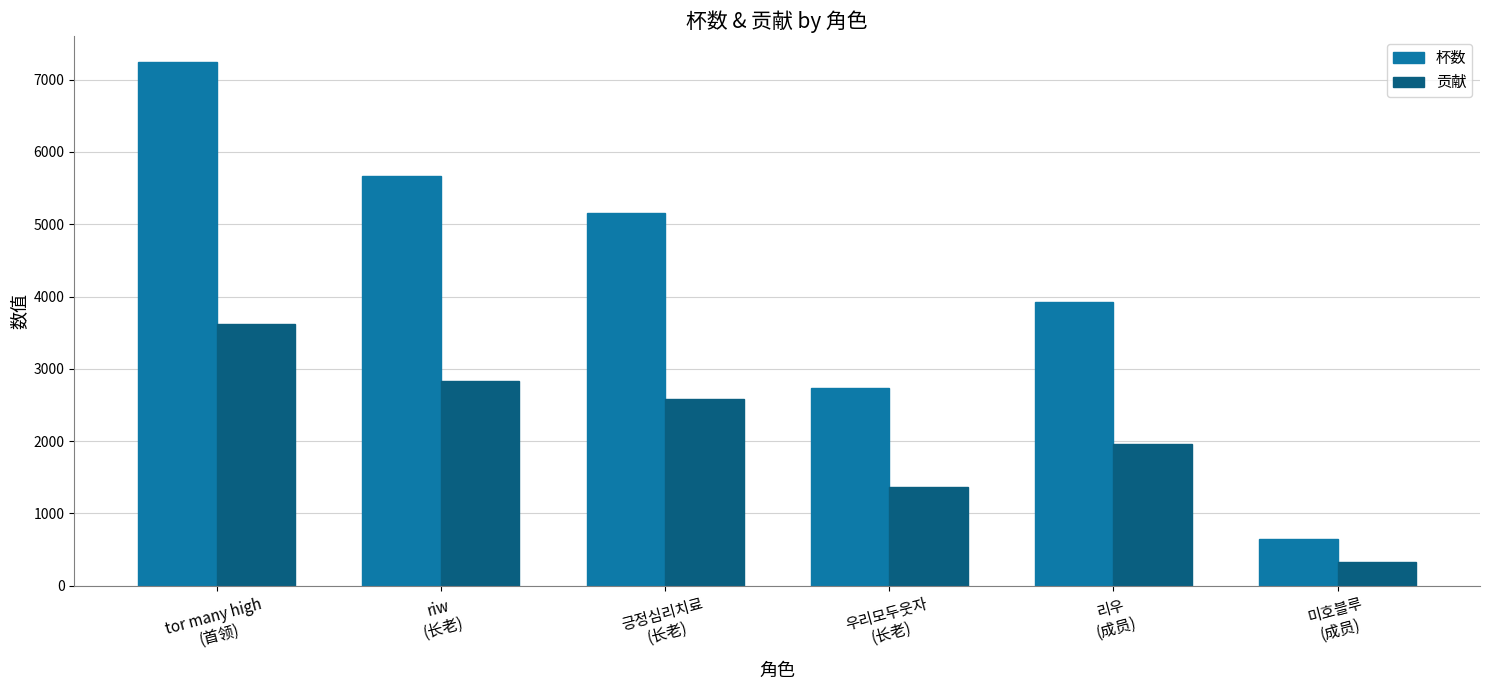

Which series changed the most between tor many high
(首领) and riw
(长老)?

杯数